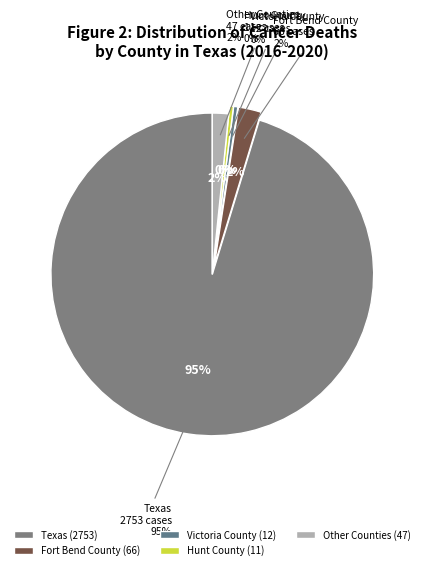

True or false: Wise County accounts for 0% of the total.

True